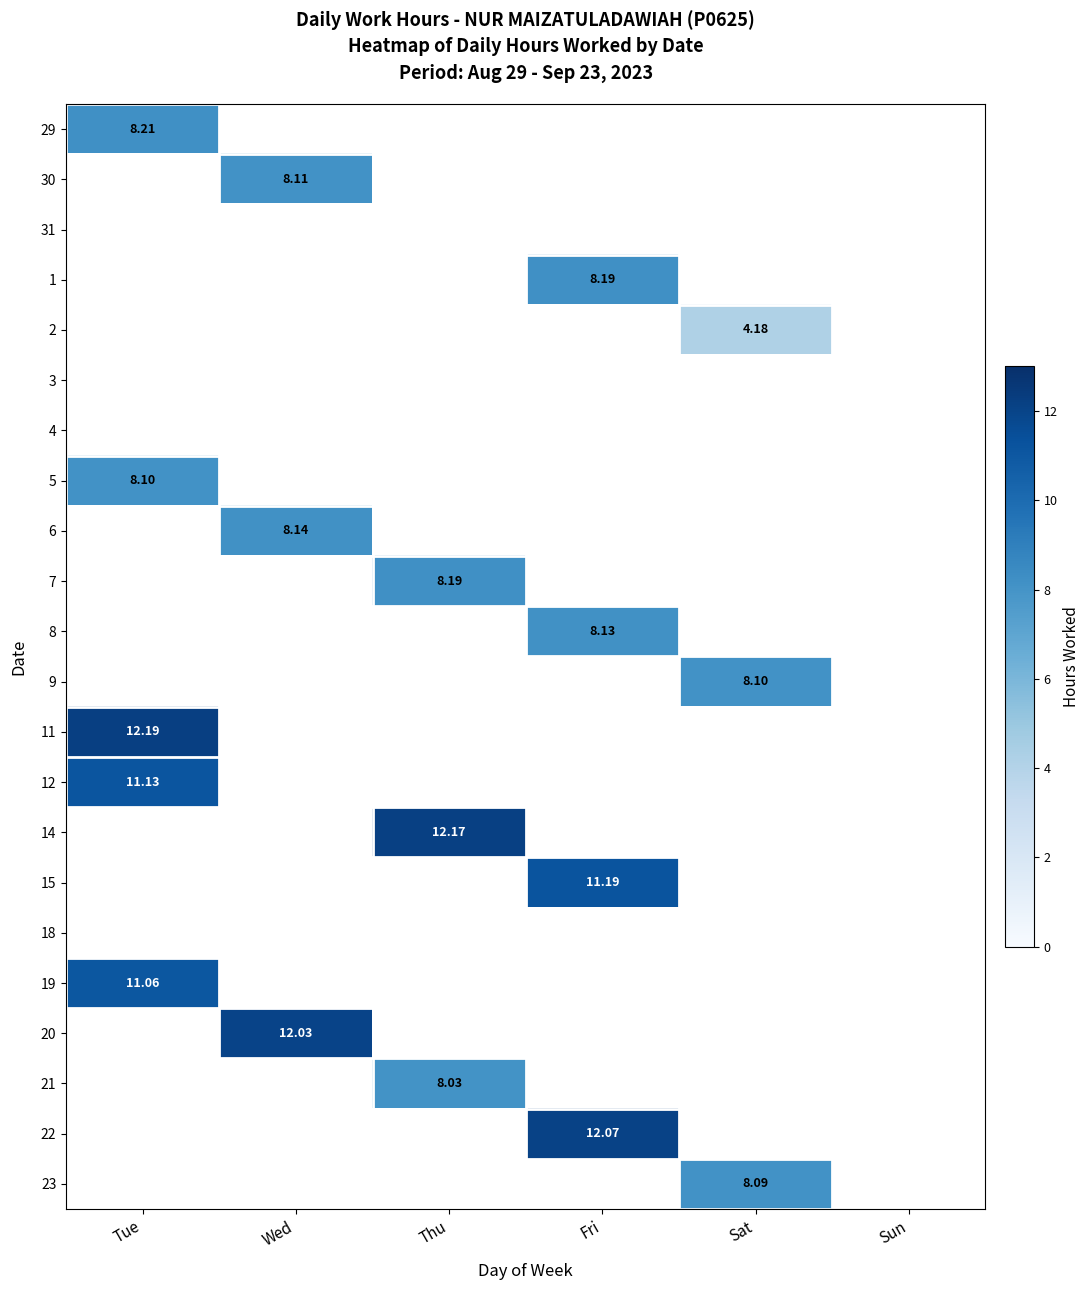

At which category does the chart reach its peak across all series?

Tue